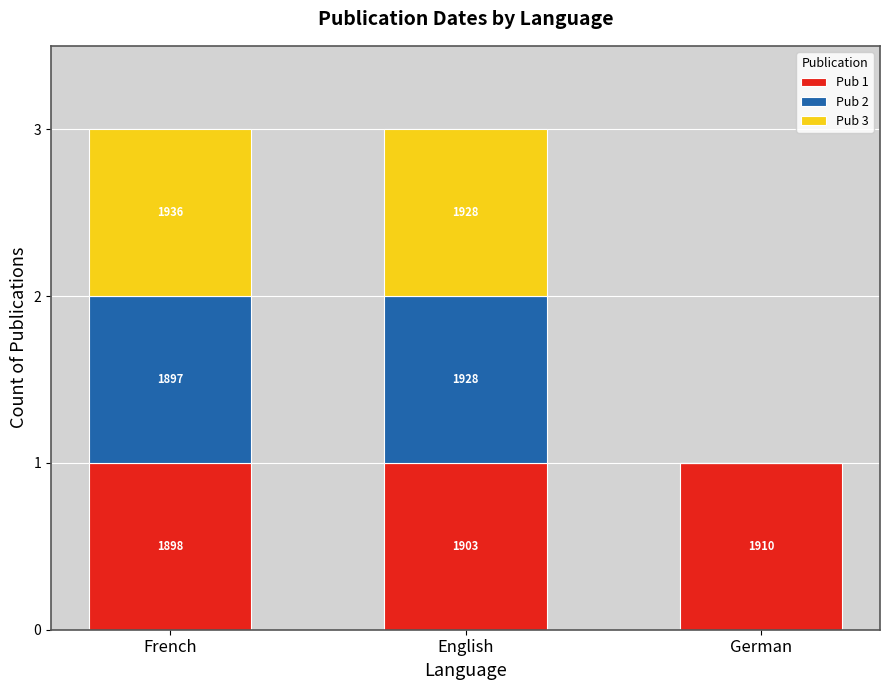

Are the bars horizontal?

No